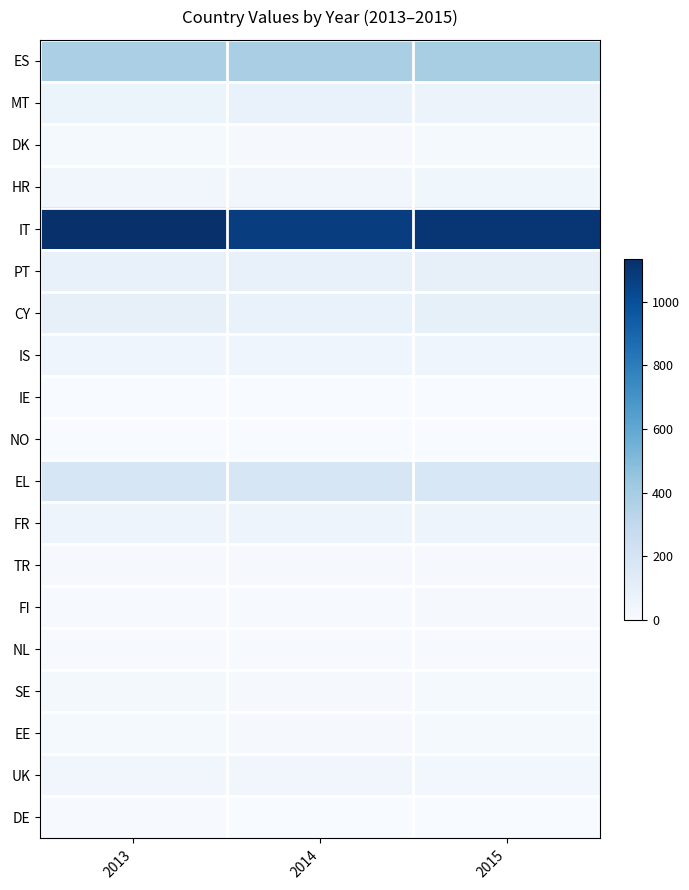

Reading left to right, extract all data points from this chart.

ES: 2013=380	2014=386	2015=388
MT: 2013=67	2014=79	2015=63
DK: 2013=16	2014=12	2015=15
HR: 2013=37	2014=38	2015=40
IT: 2013=1136	2014=1071	2015=1106
PT: 2013=84	2014=86	2015=89
CY: 2013=90	2014=76	2015=94
IS: 2013=49	2014=47	2015=48
IE: 2013=0	2014=0	2015=0
NO: 2013=3	2014=3	2015=2
EL: 2013=184	2014=185	2015=177
FR: 2013=57	2014=57	2015=56
TR: 2013=9	2014=9	2015=11
FI: 2013=7	2014=7	2015=11
NL: 2013=8	2014=7	2015=8
SE: 2013=23	2014=11	2015=16
EE: 2013=16	2014=12	2015=14
UK: 2013=39	2014=37	2015=32
DE: 2013=5	2014=3	2015=4